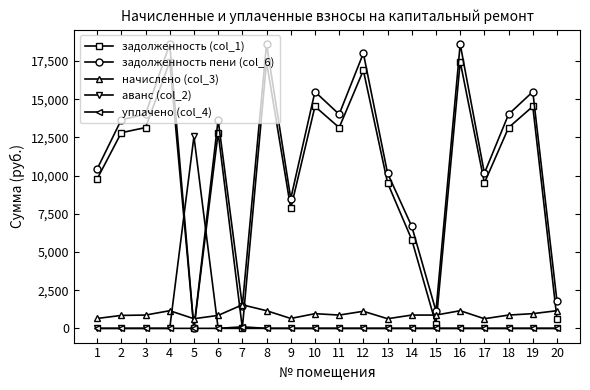

Between which two adjacent categories do аванс (col_2) and начислено (col_3) first intersect?

4 and 5